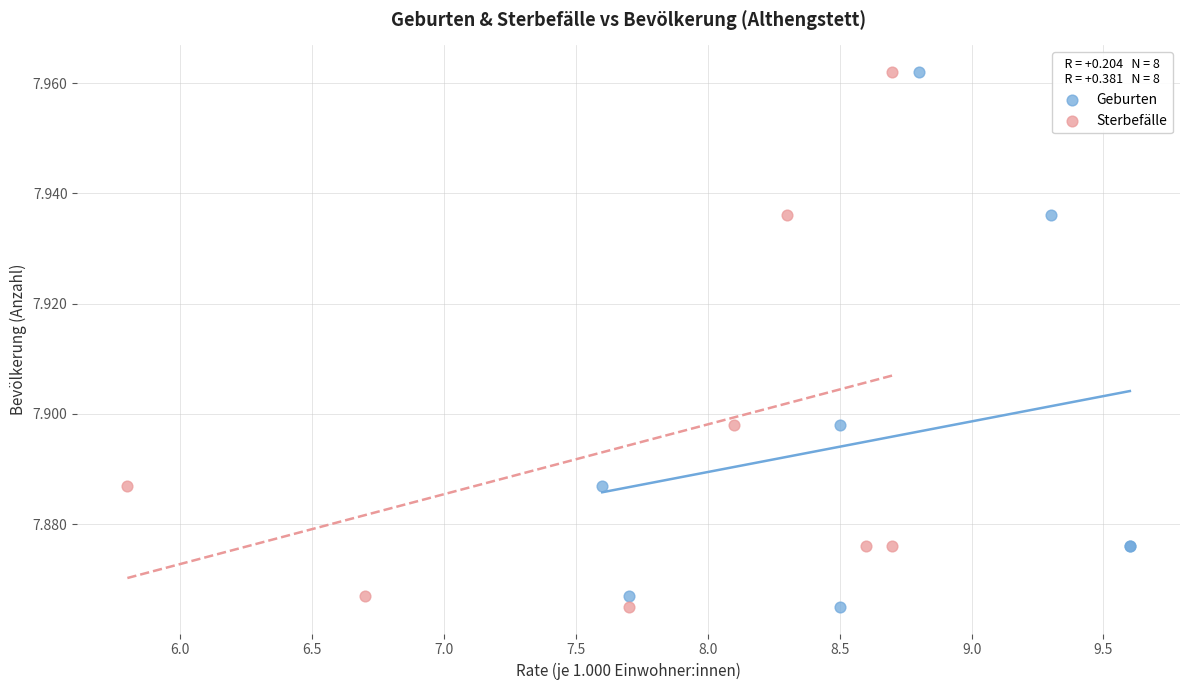

What are all the series names shown in the legend?

Geburten, Sterbefälle